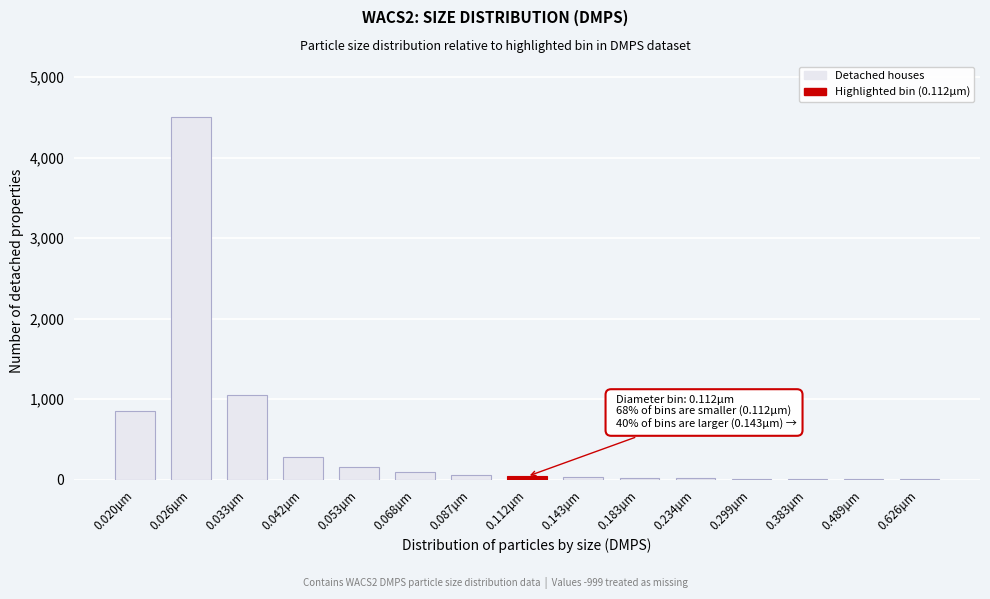

What is the change in value from 0.020µm to 0.053µm?

-690